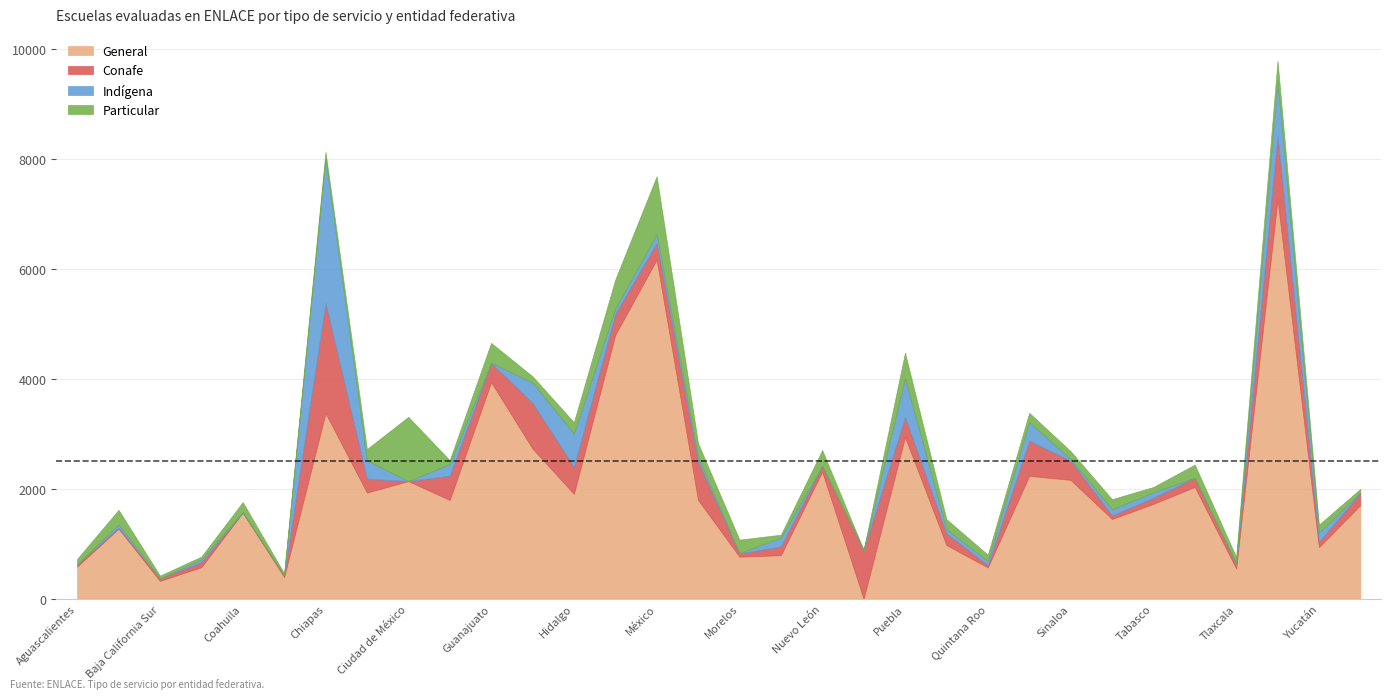

What is the sum of the Particular values at Guerrero and Ciudad de México?

1283